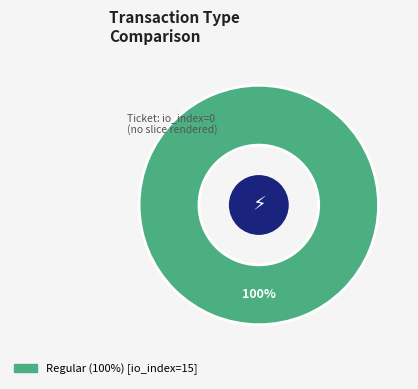

Does any single category account for the majority?

Yes